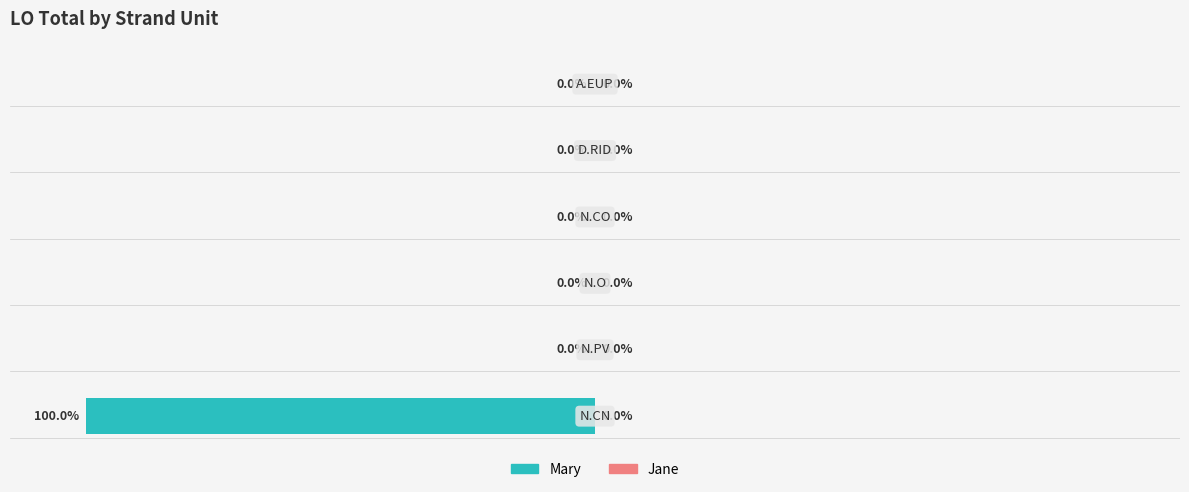

How many bars are there in total?

12